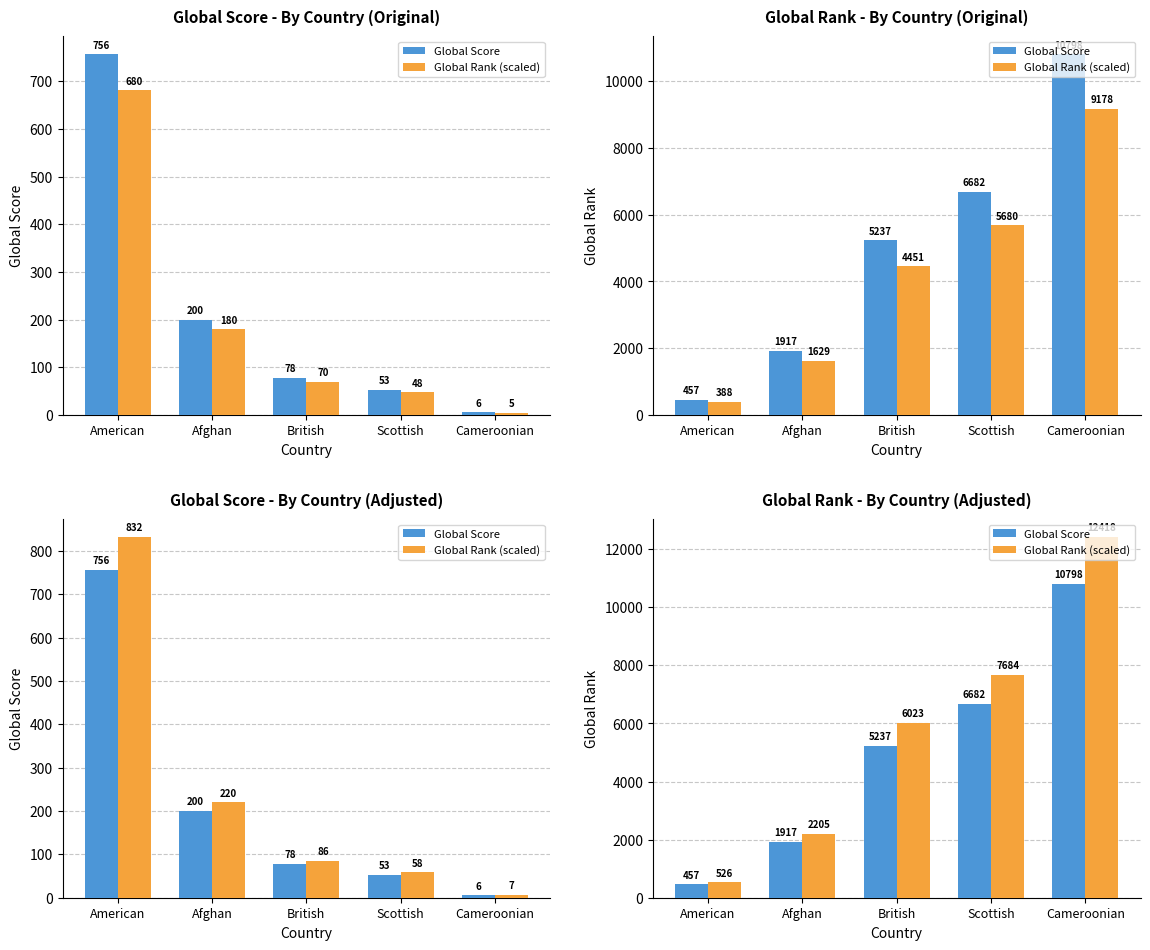

What value does the Global Rank (scaled) series have at Afghan?

2204.5